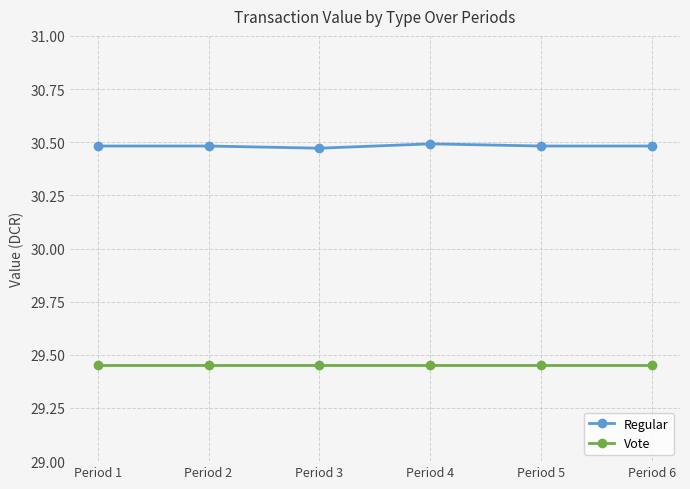

Does the chart have visible grid lines?

Yes